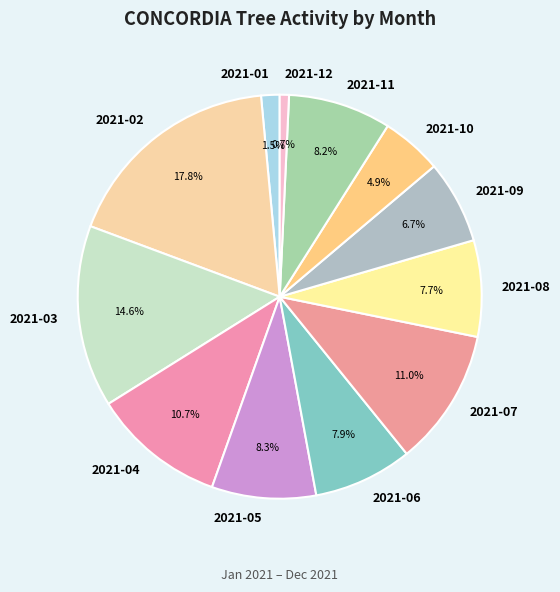

Count the number of slices in the pie.

12